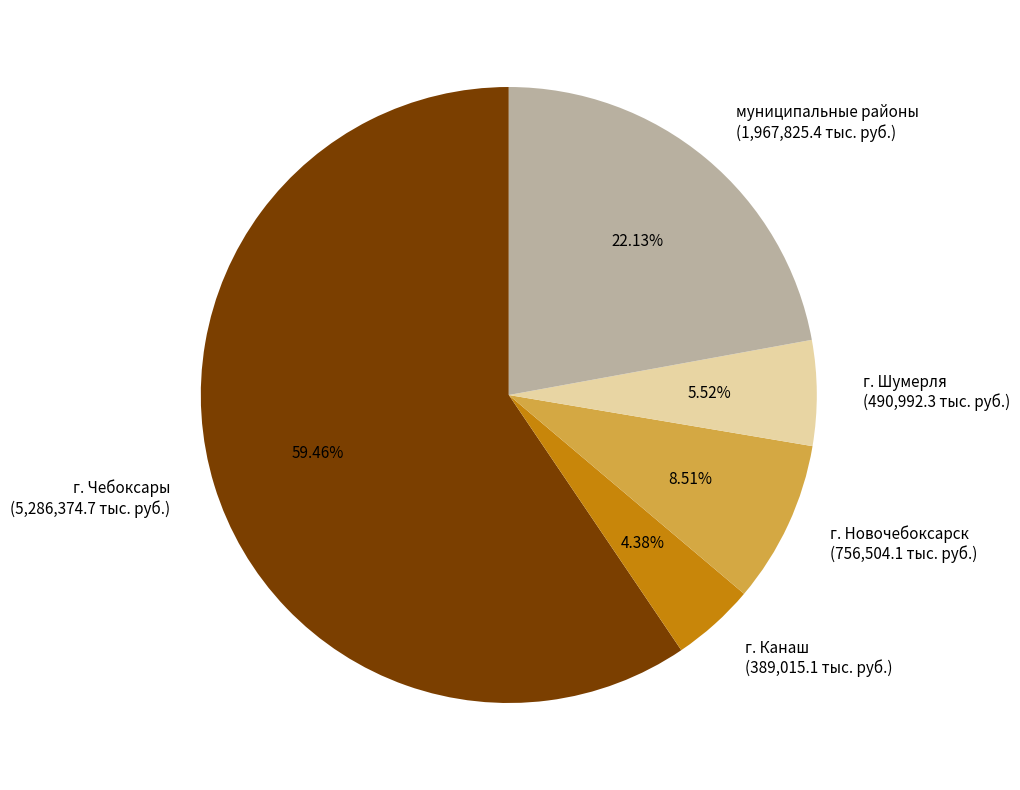

What is the ratio of the value at г. Канаш to the value at г. Новочебоксарск?

0.5